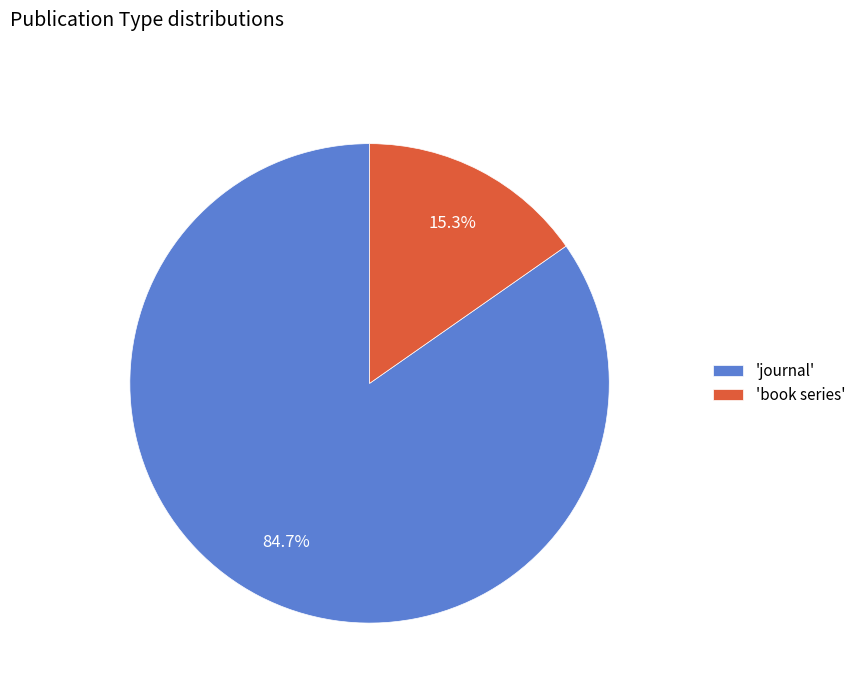

To the nearest percent, what is the average slice percentage?

50%